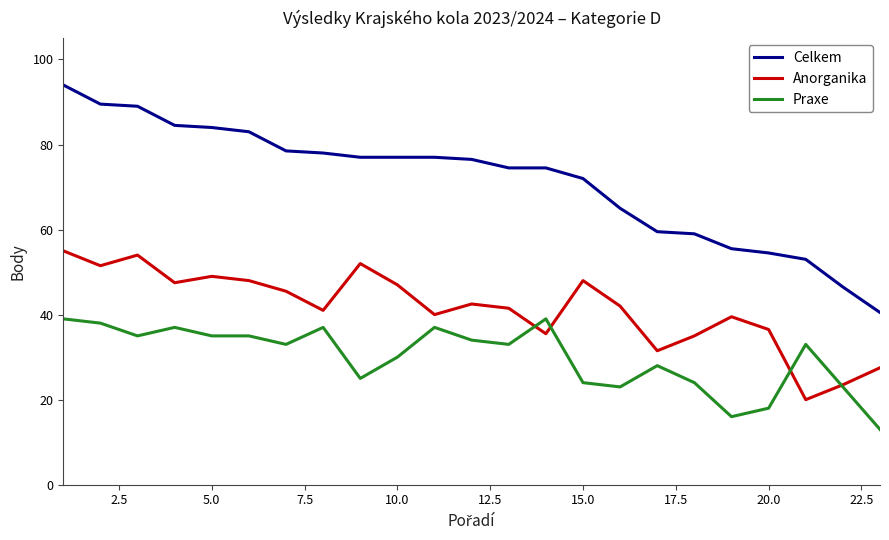

At how many categories does at least one series exceed 54?

20